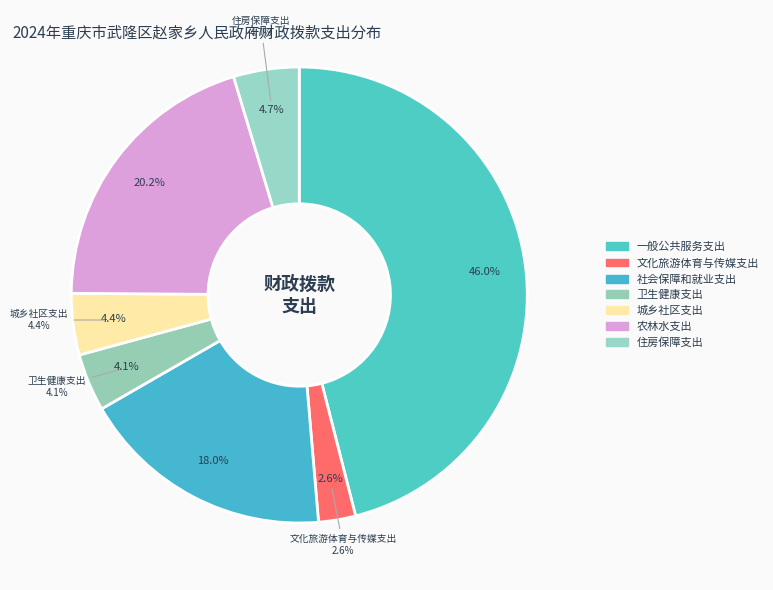

Combined, what portion of the pie is 卫生健康支出 and 住房保障支出?

8.7%